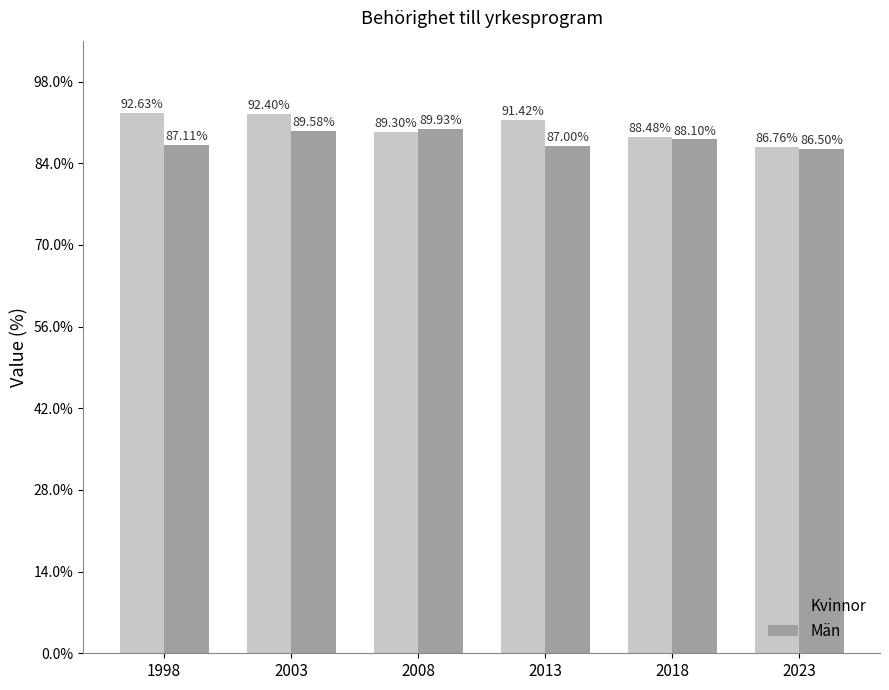

What is the minimum value shown in the chart?

86.5